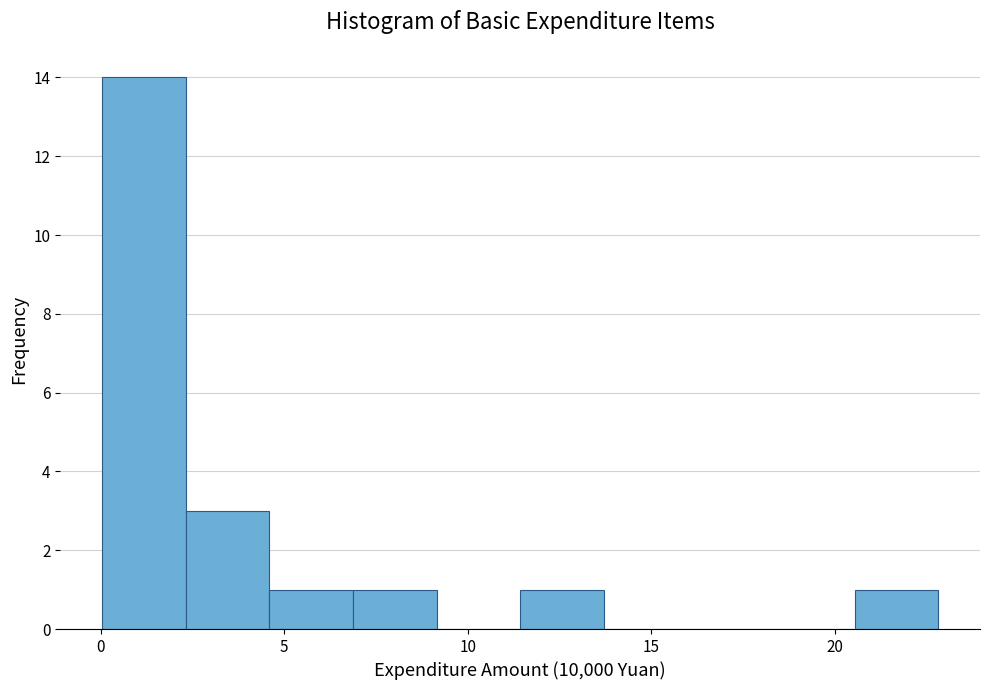

What is the height of the bar covering 11.5 to 13.5 on the x-axis? Neither the bar edges nor the heights are printed on the chart, so give them approximately, as read against the axes.

1